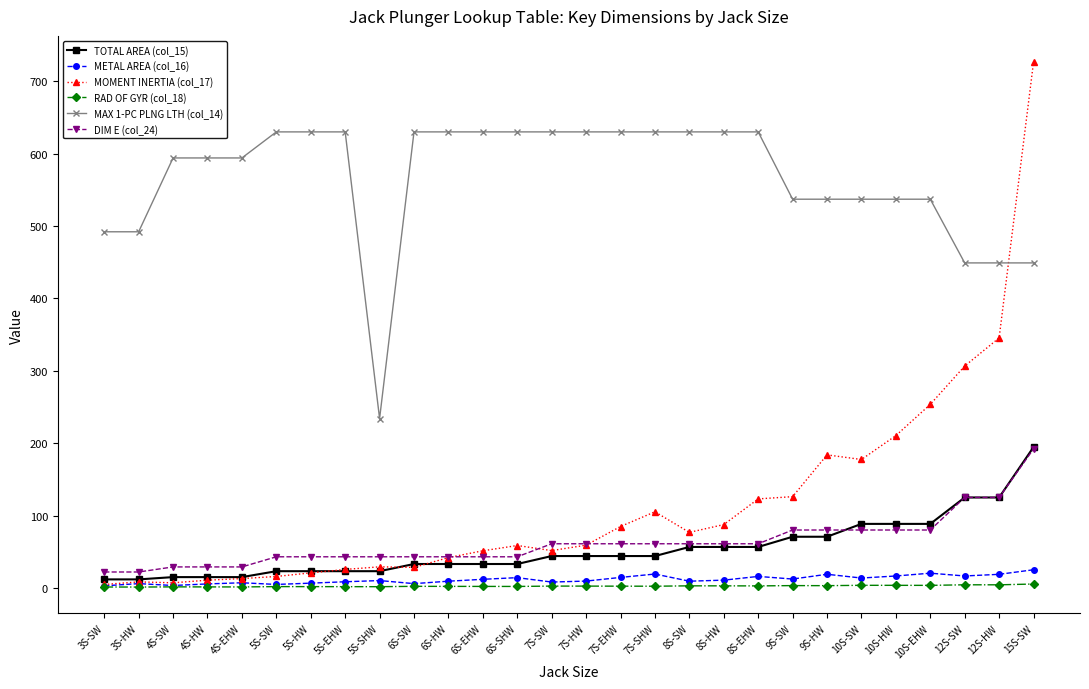

What is the smallest value displayed?

1.2